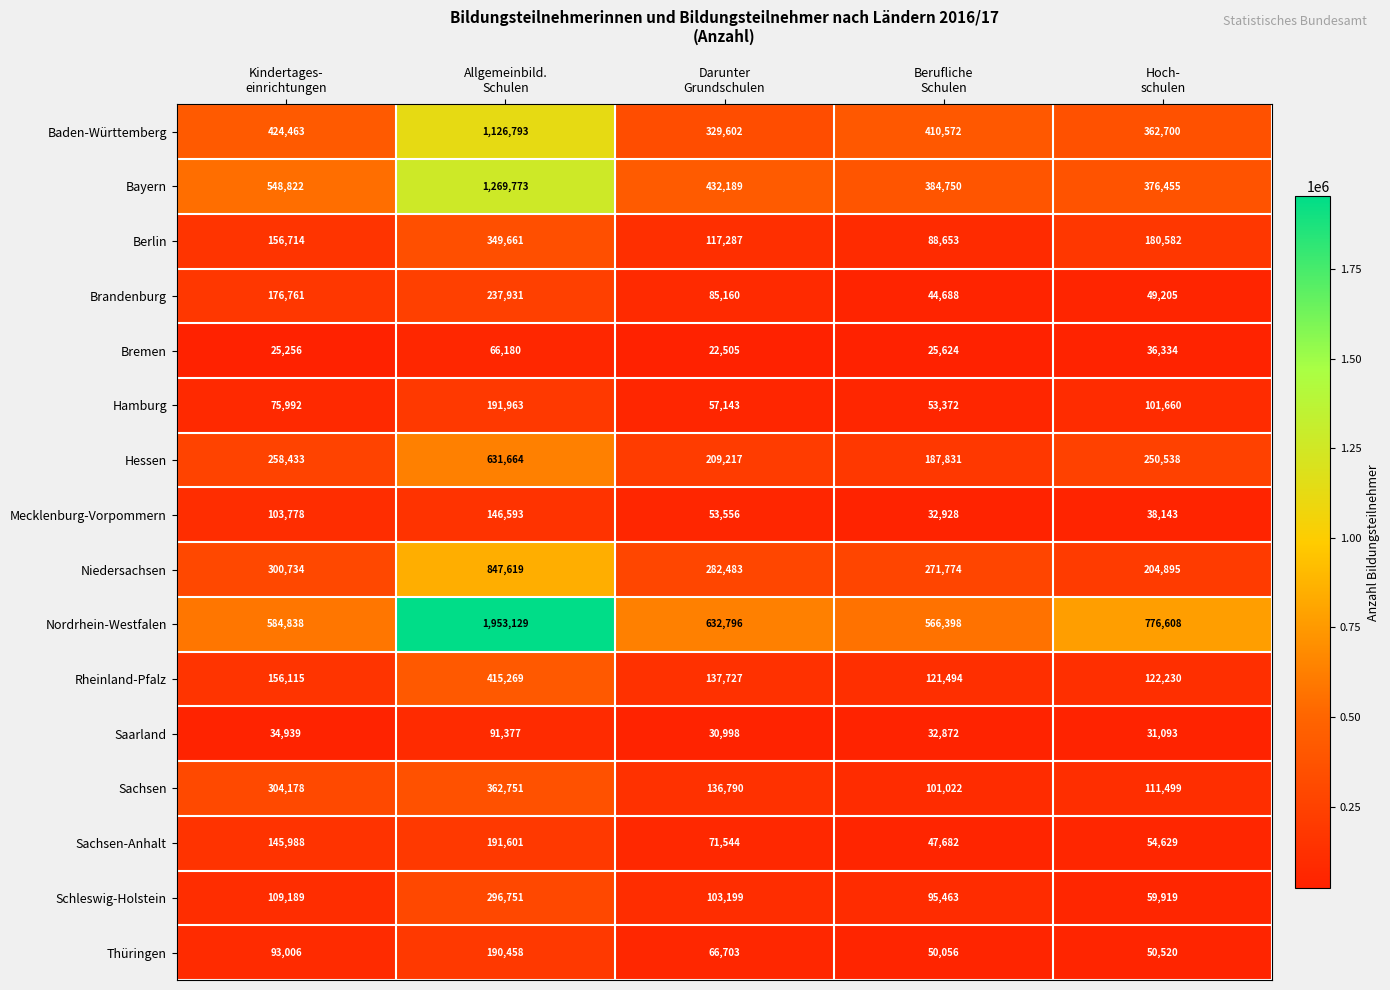

What is the difference between the maximum and second lowest values in the Nordrhein-Westfalen series?

1368291